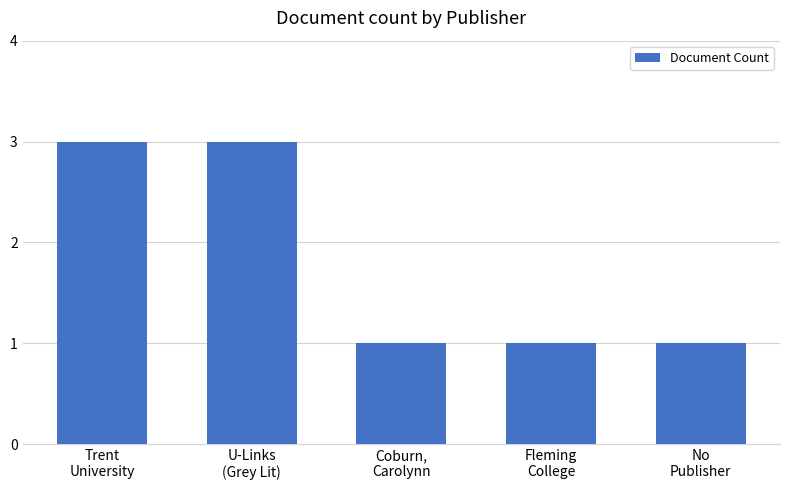

Approximately how many times larger is the value at Coburn,
Carolynn compared to Fleming
College?

1.0